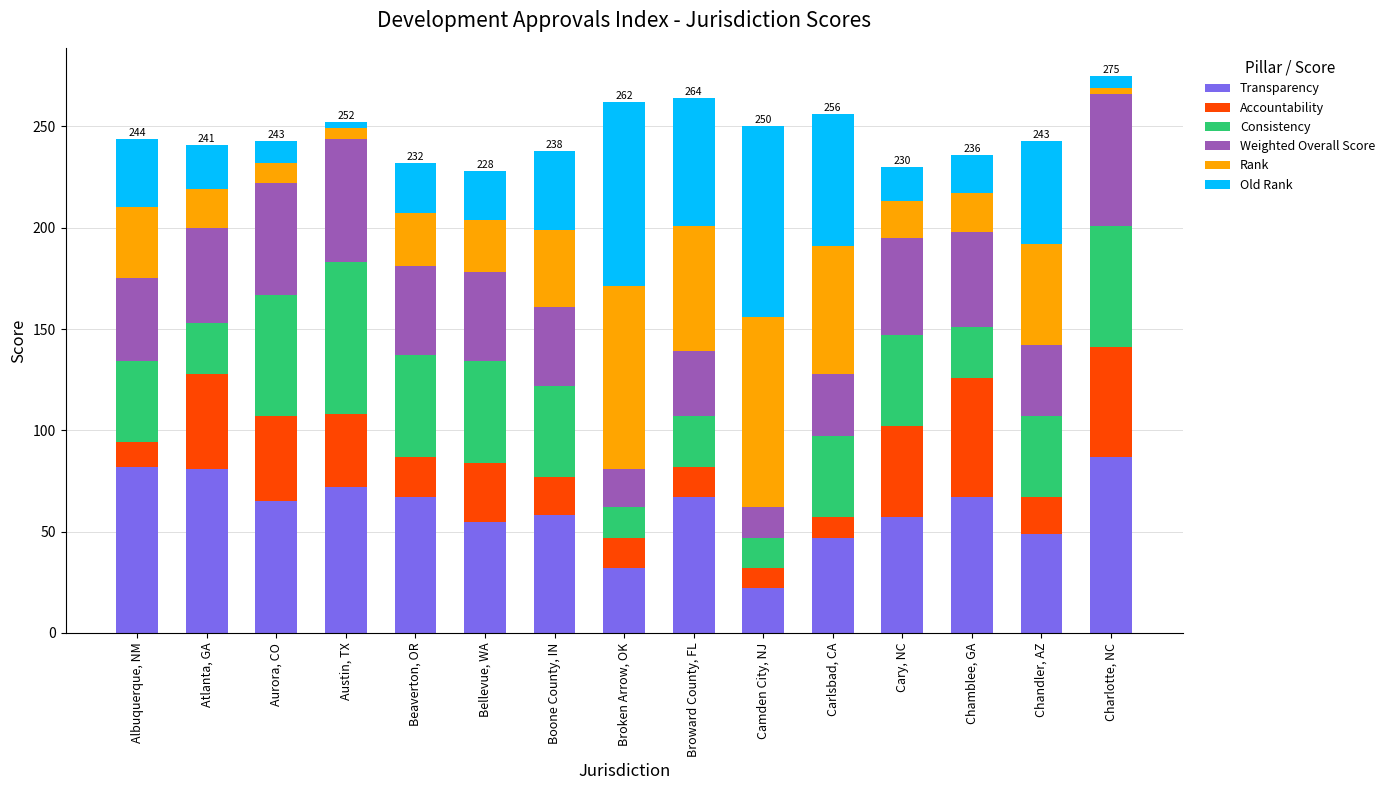

At which label does Transparency reach its minimum?

Camden City, NJ